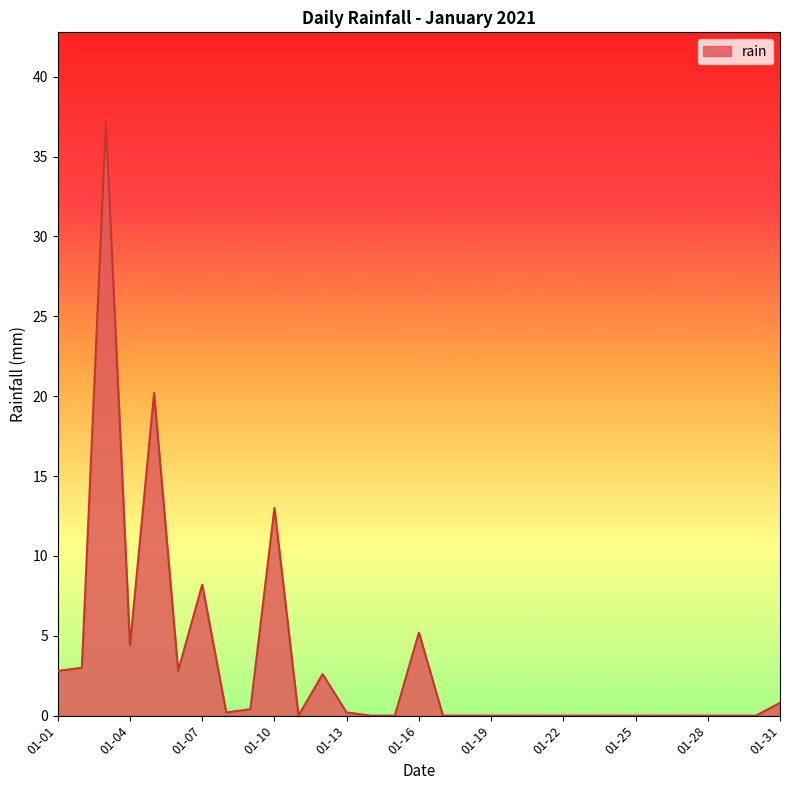

What is the difference between the maximum and minimum values?

37.2